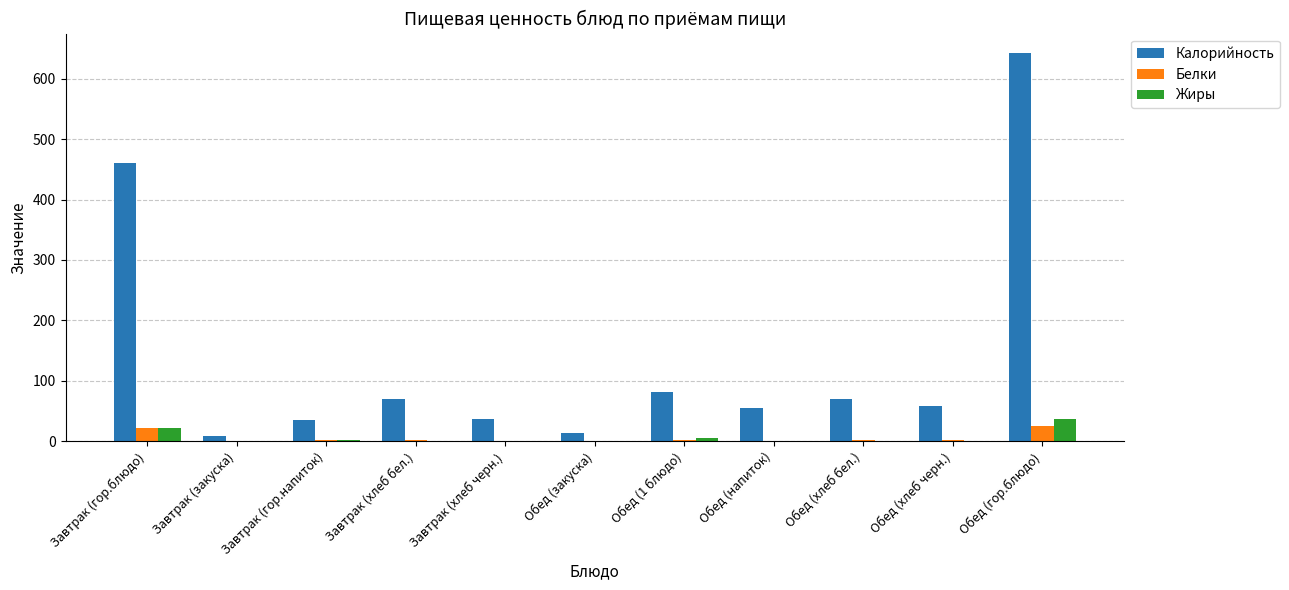

Count the number of categories in the chart.

11